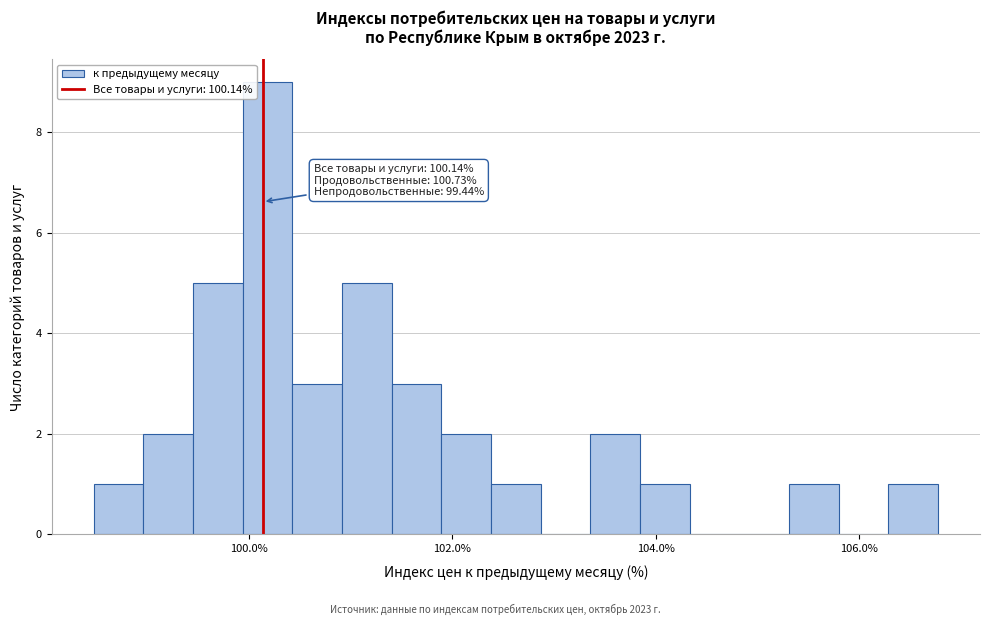

Around what value on the x-axis is the tallest bar? Give the approximate position of its centre, as read against the axis.

100.2